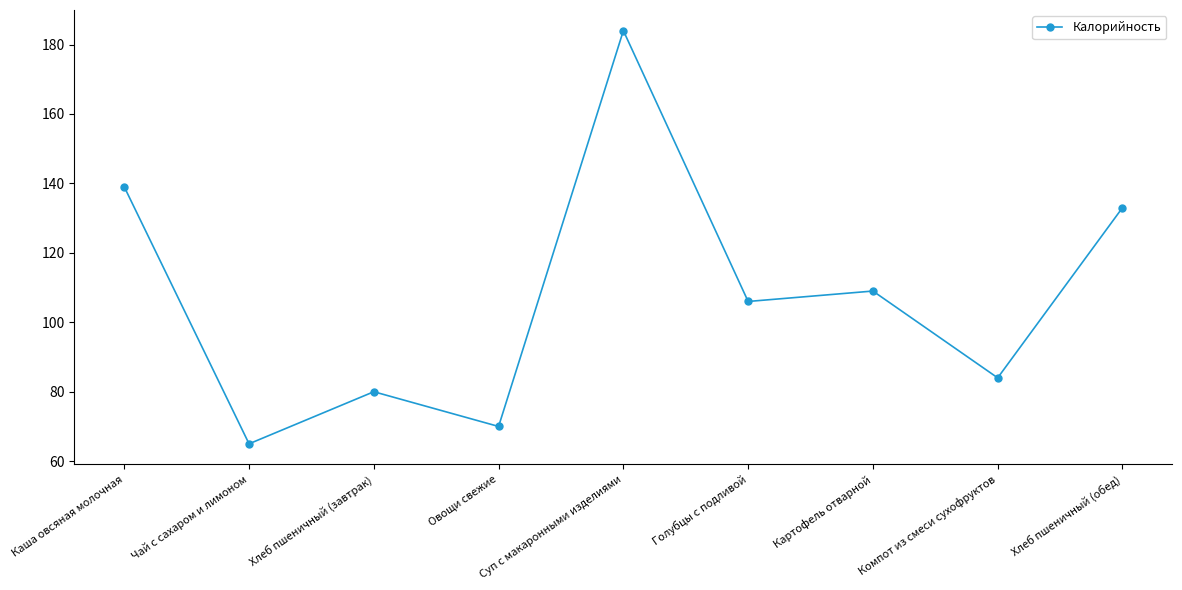

Reading right to left, extract all data points from this chart.

133	84	109	106	184	70	80	65	139